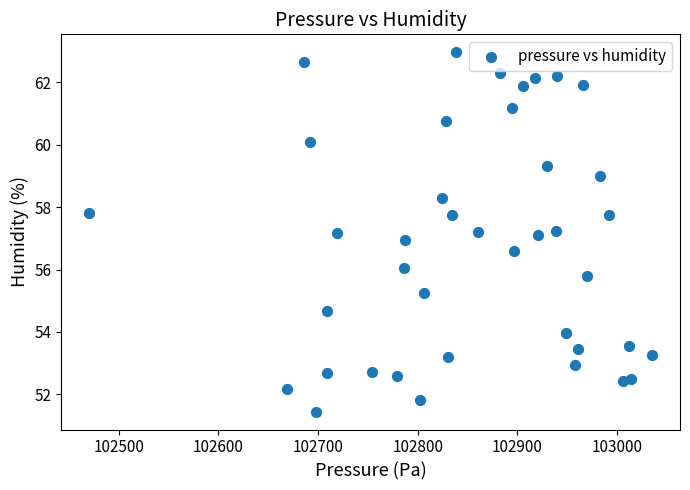

What is the range of X values (max minus min)?

564.4